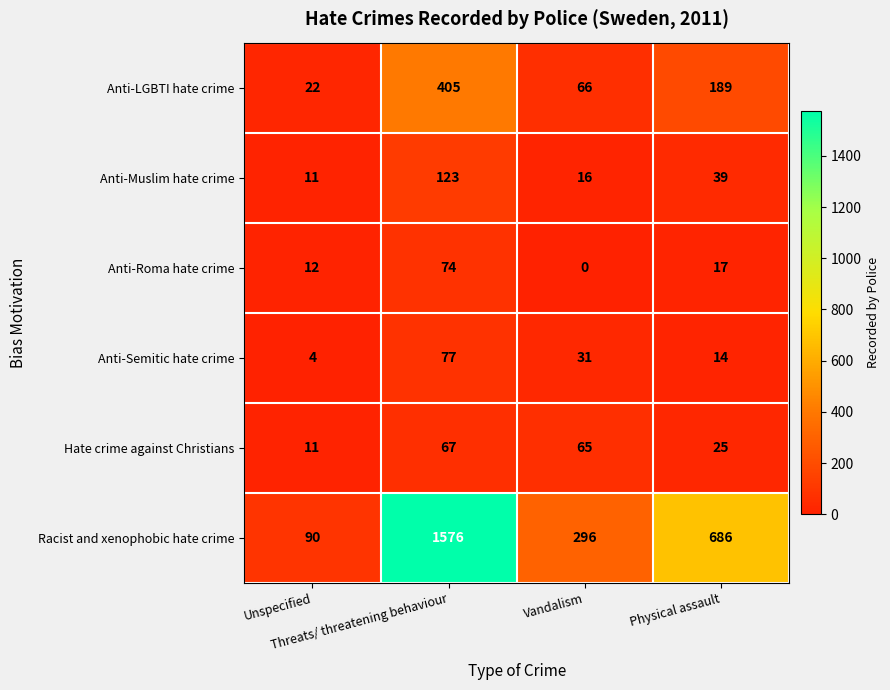

What is the difference between the maximum and second lowest values in the Anti-Muslim hate crime series?

107